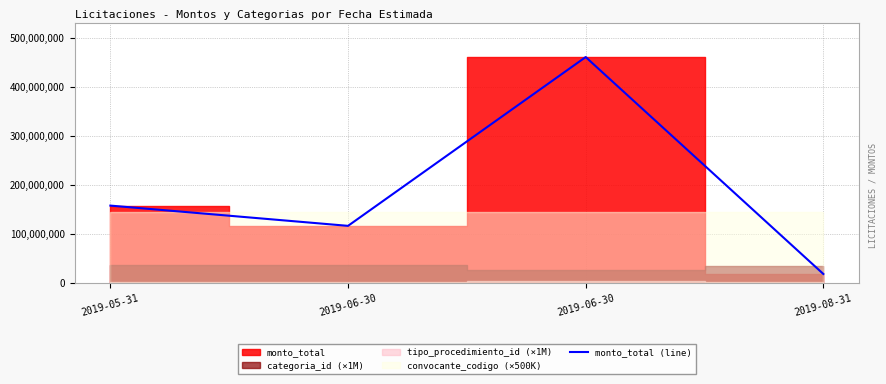

Between 2019-05-31 and 2019-06-30, which is larger?

2019-06-30